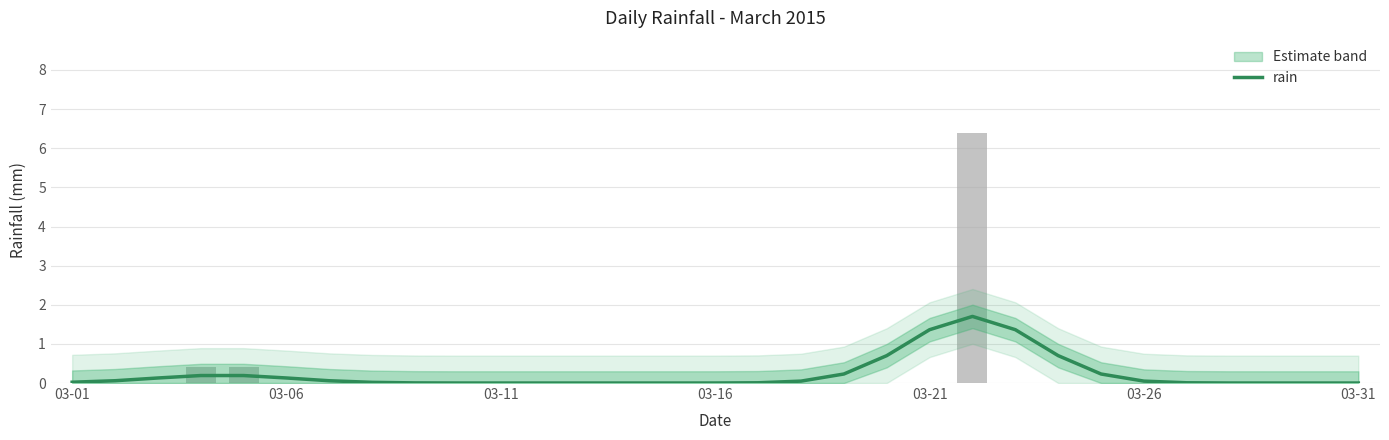

What is the sum of all values?

7.2